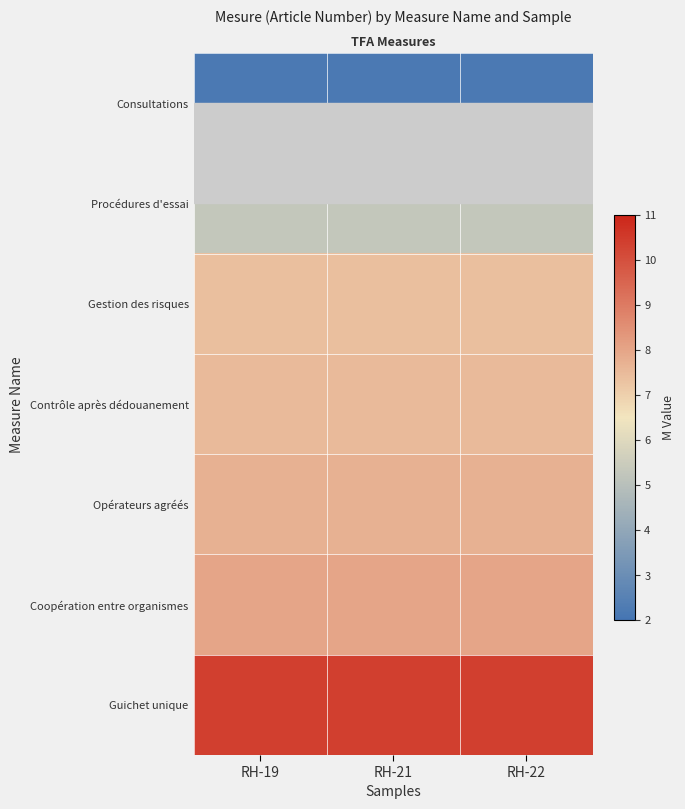

At which label does Opérateurs agréés reach its peak?

RH-19